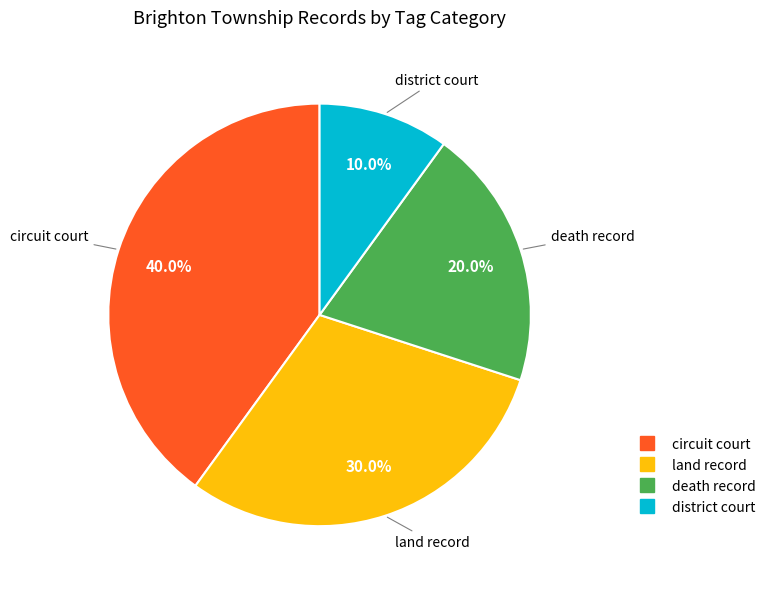

Is there a majority slice in this chart?

No